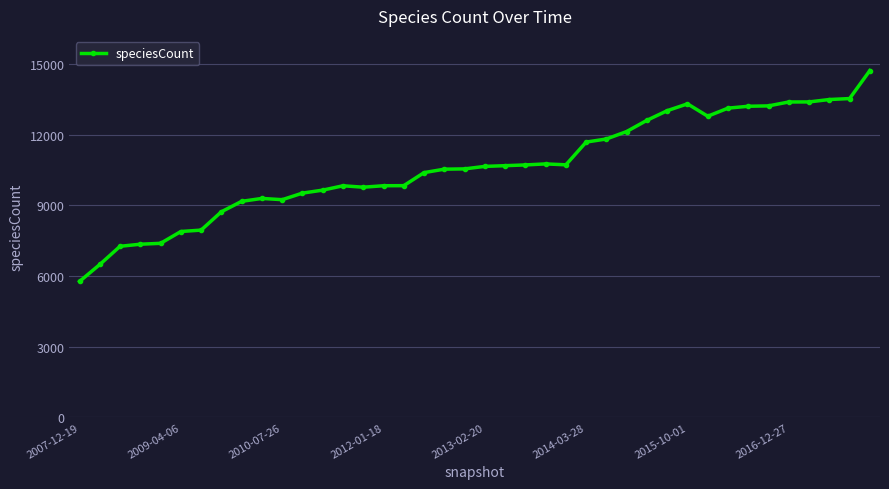

How many lines are shown in the chart?

1